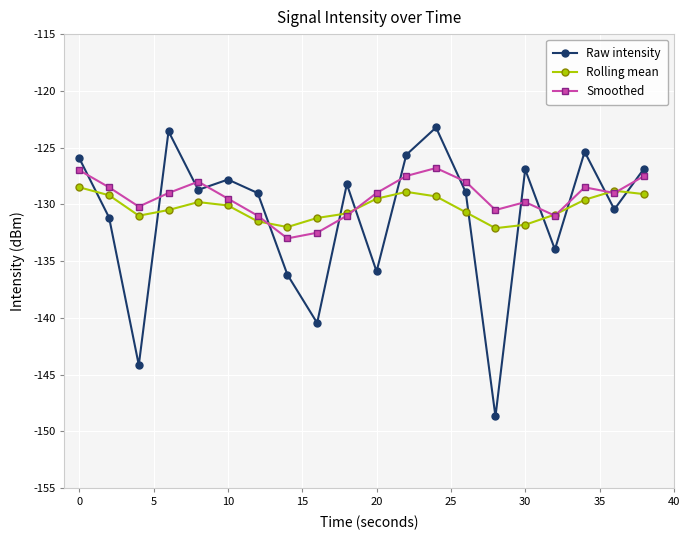

List the series in order of their peak value, highest first.

Raw intensity, Smoothed, Rolling mean